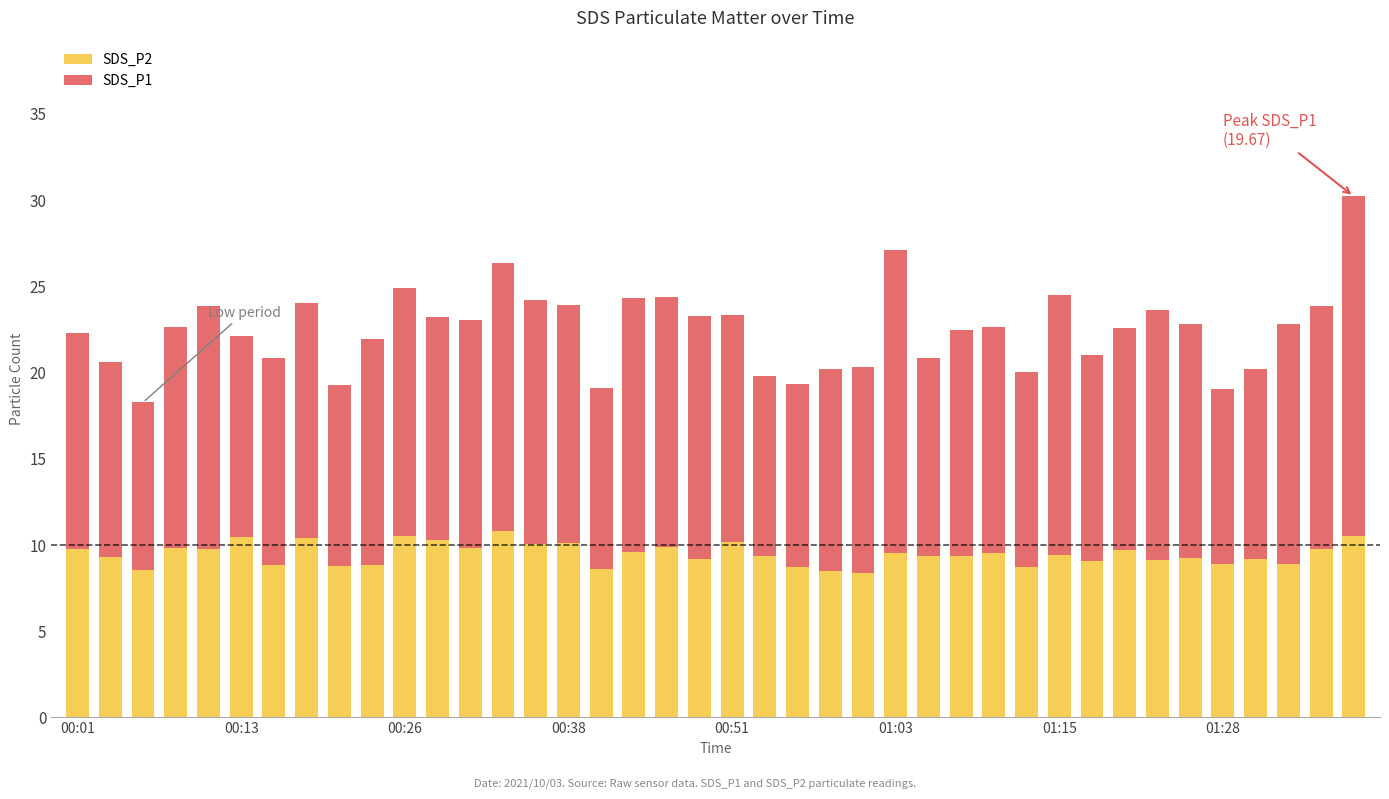

What is the maximum value for SDS_P2?

10.8